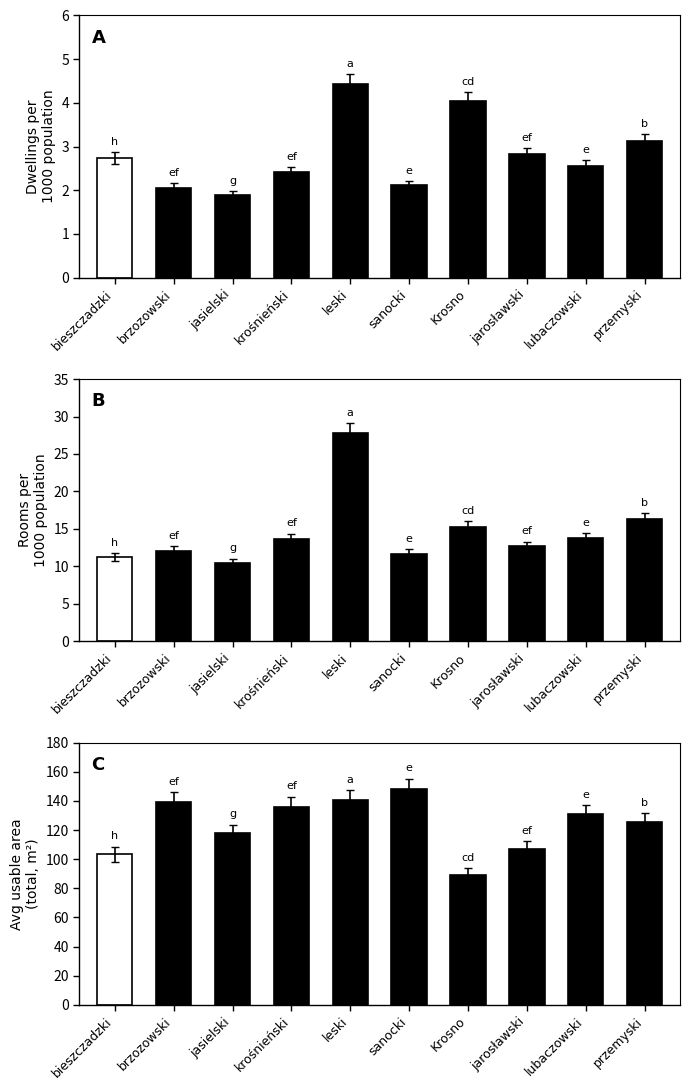

What is the sum of all Avg area total values?

1237.7